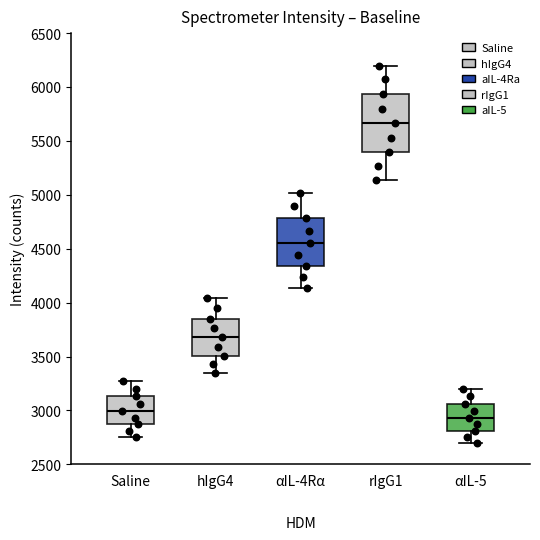

Where is the lower edge of the box for hIgG4 on the y-axis? The values are not printed on the chart, so give them approximately, as read against the axis.

3500